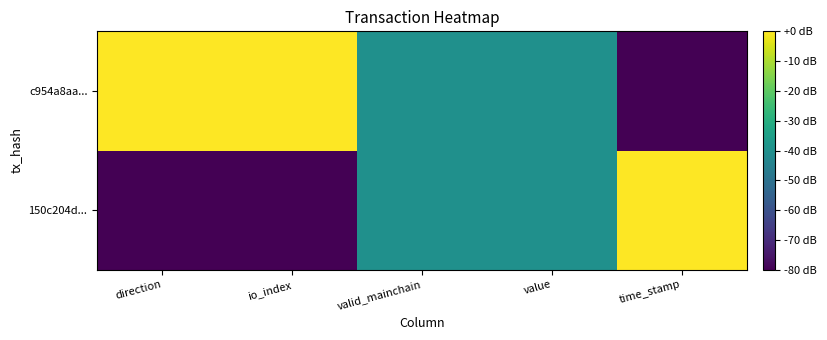

What is the total value across all series at time_stamp?

-80